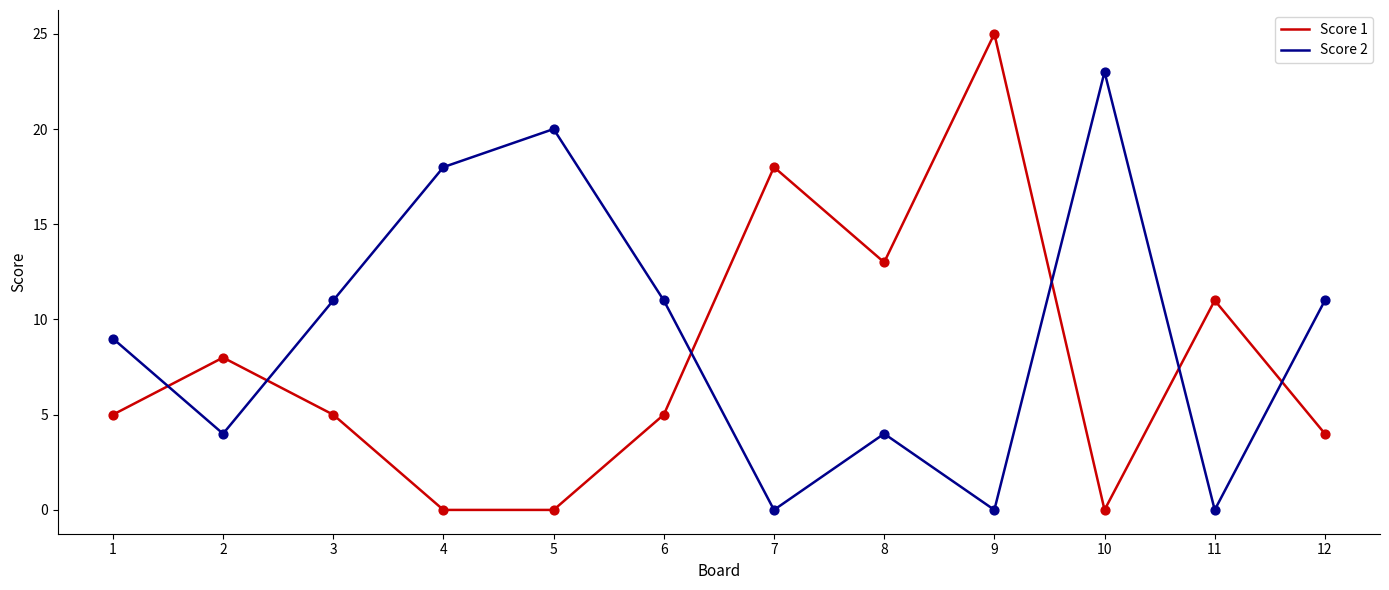

Which series has the largest range (max minus min)?

Score 1